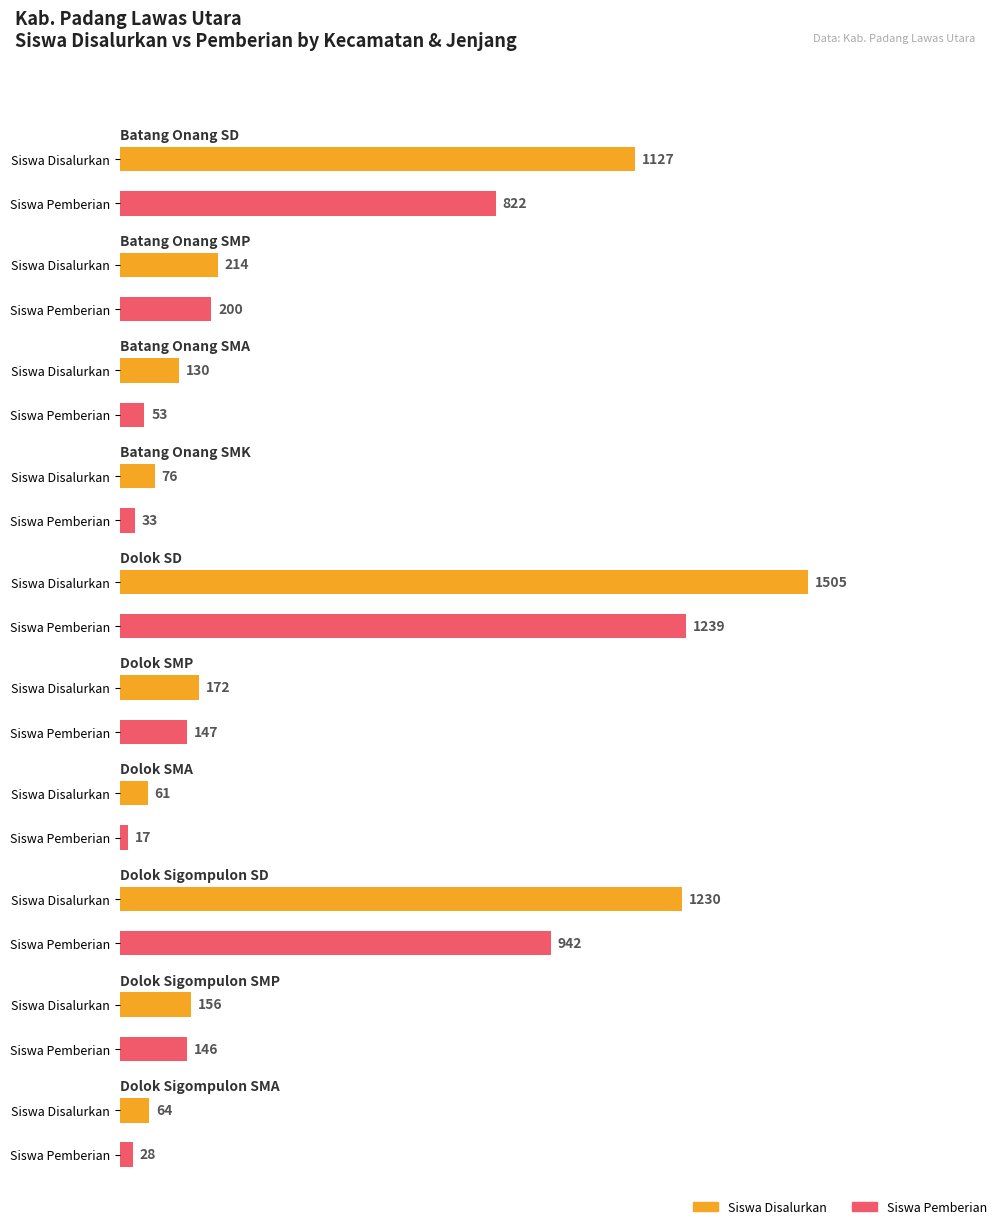

What is the label of the 2nd bar from the right?

Dolok Sigompulon SMP